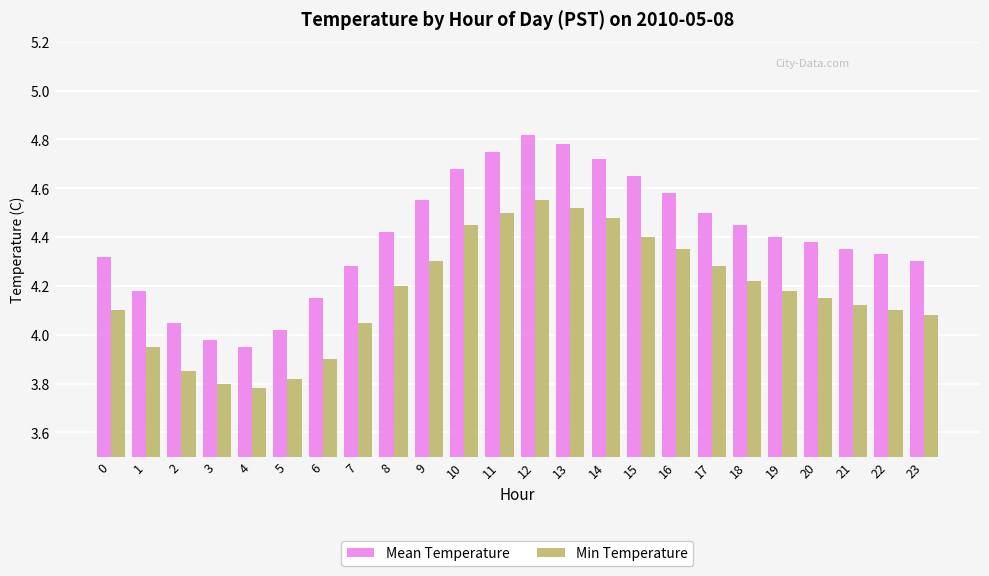

What is the difference between the maximum and minimum values in the Mean Temperature series?

0.9